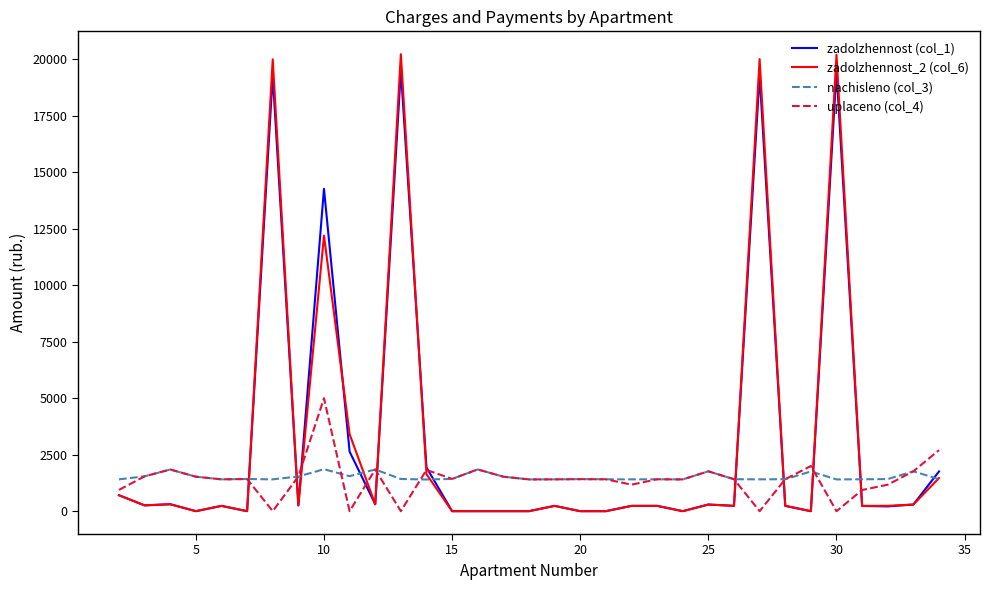

Which series has the widest spread of values?

zadolzhennost_2 (col_6)